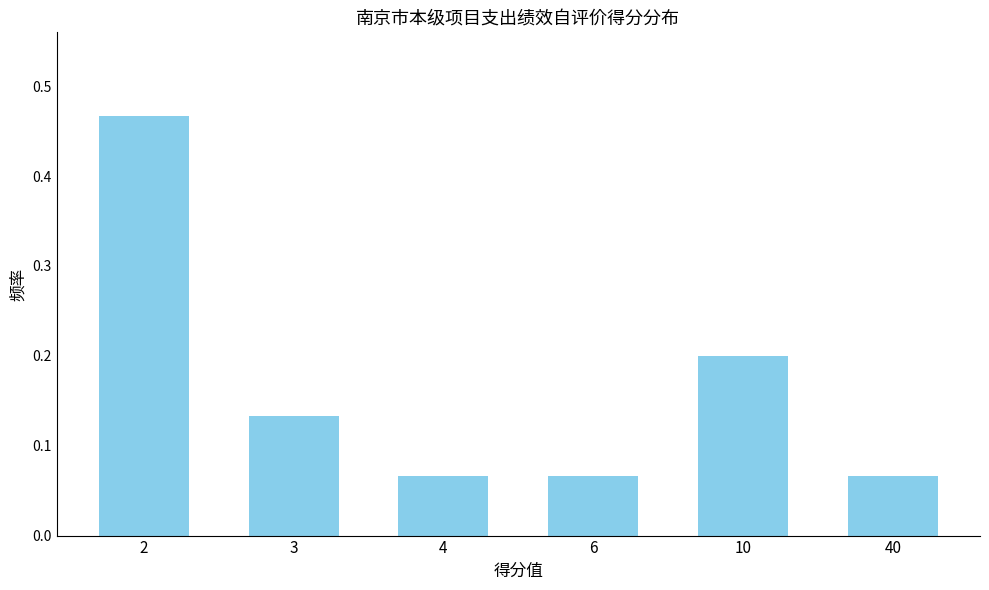

What is the difference between the maximum and second lowest values?

0.4